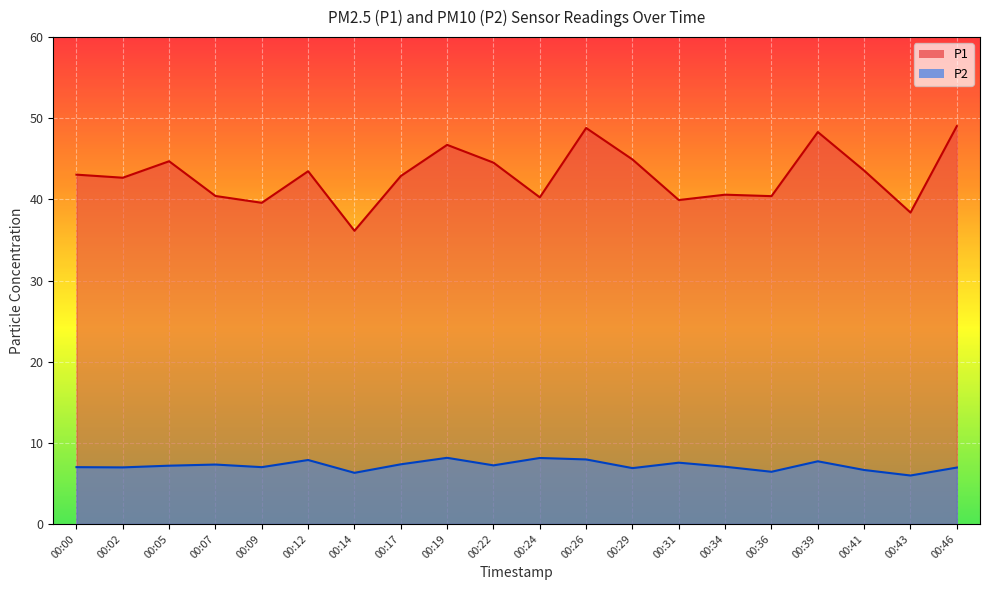

At how many categories does at least one series exceed 17?

20